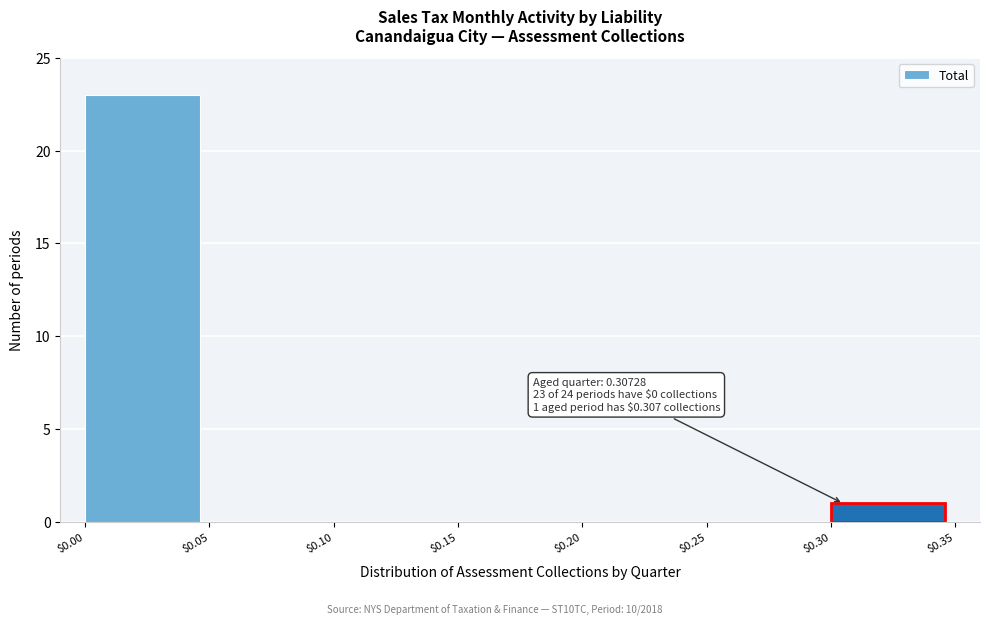

Over which range of the x-axis is the bar tallest?

$0.00 to $0.05